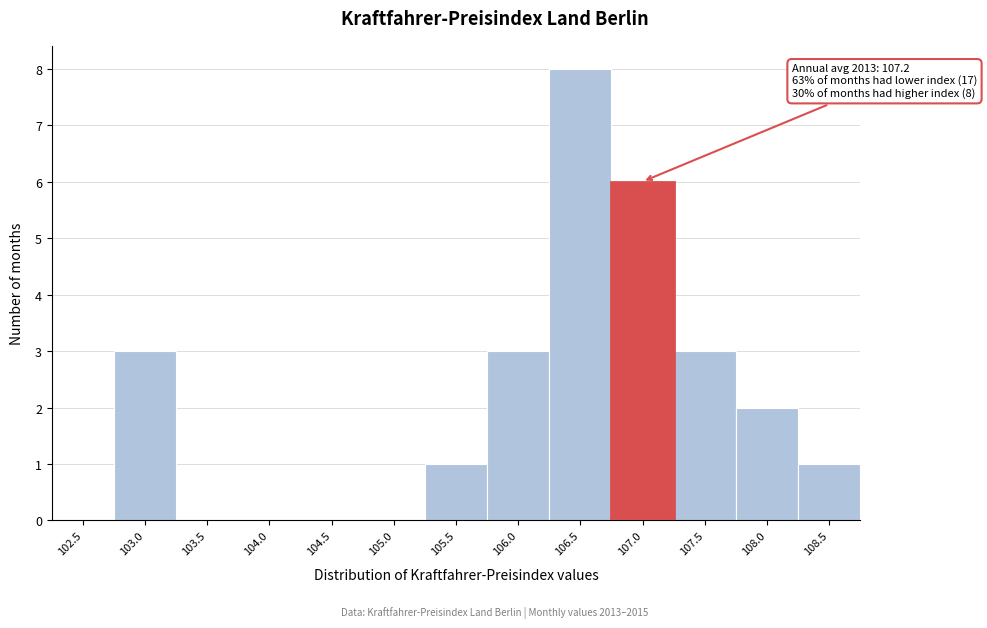

Reading left to right, list all the values displayed in this chart.

102.5=0	103.0=3	103.5=0	104.0=0	104.5=0	105.0=0	105.5=1	106.0=3	106.5=8	107.0=6	107.5=3	108.0=2	108.5=1